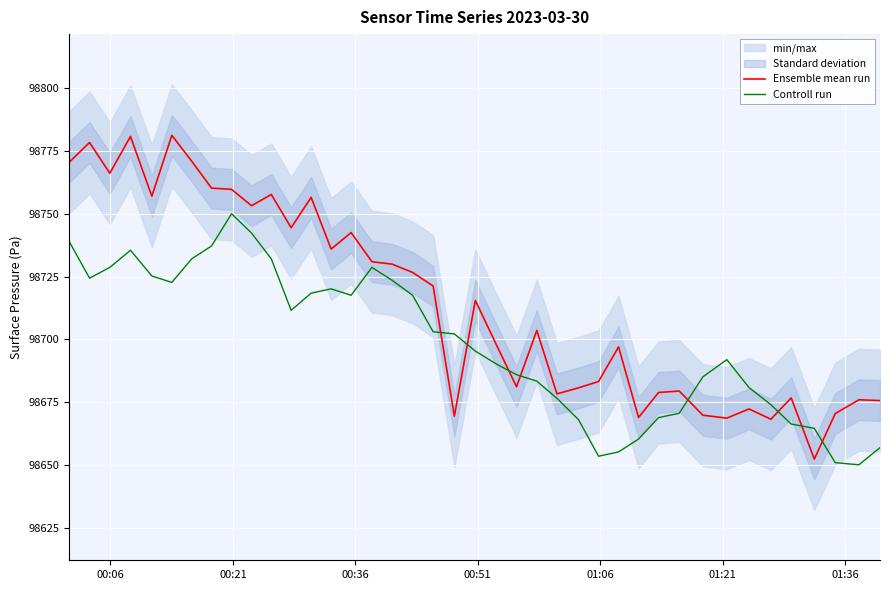

What is the maximum value shown in the chart?

98781.2